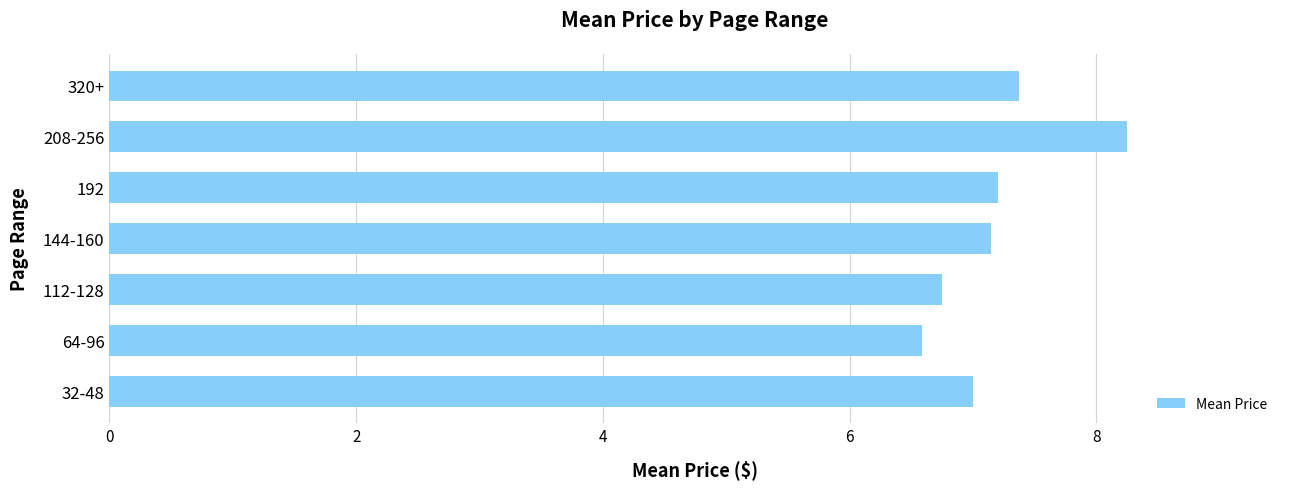

What is the average value?

7.2